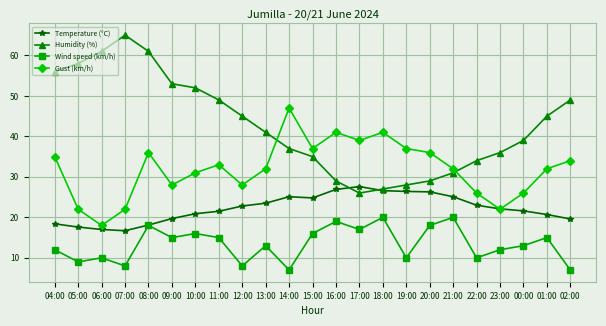

What is the difference between the second highest and minimum values in the Temperature (°C) series?

10.2